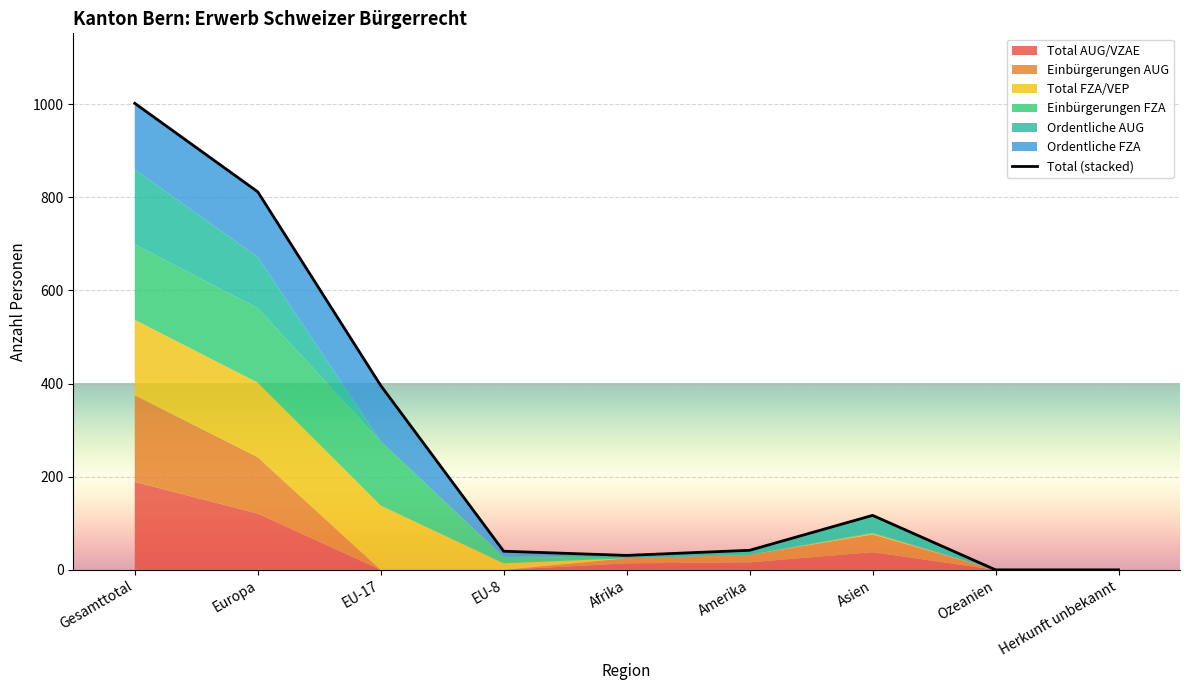

True or false: the data shows 42 at Amerika.

True